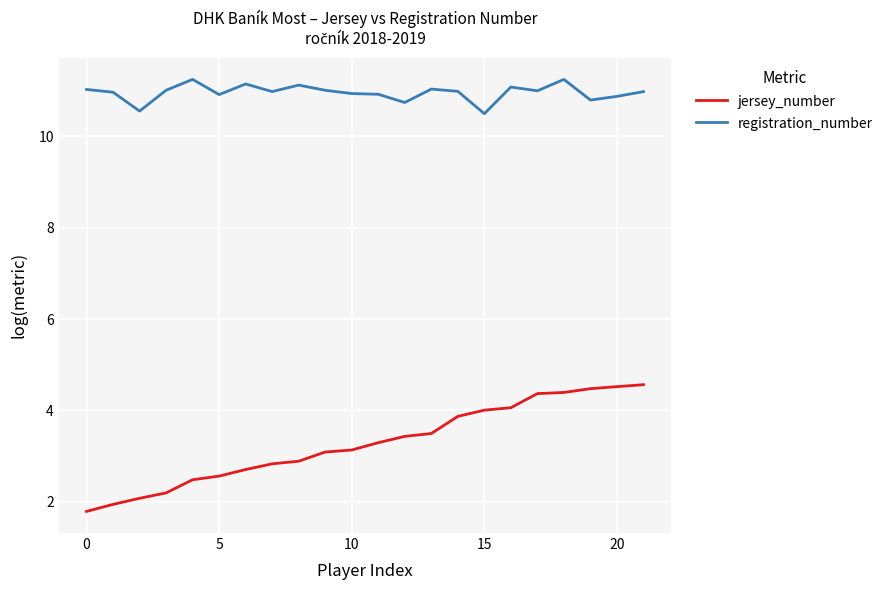

True or false: registration_number and jersey_number intersect in this chart.

False